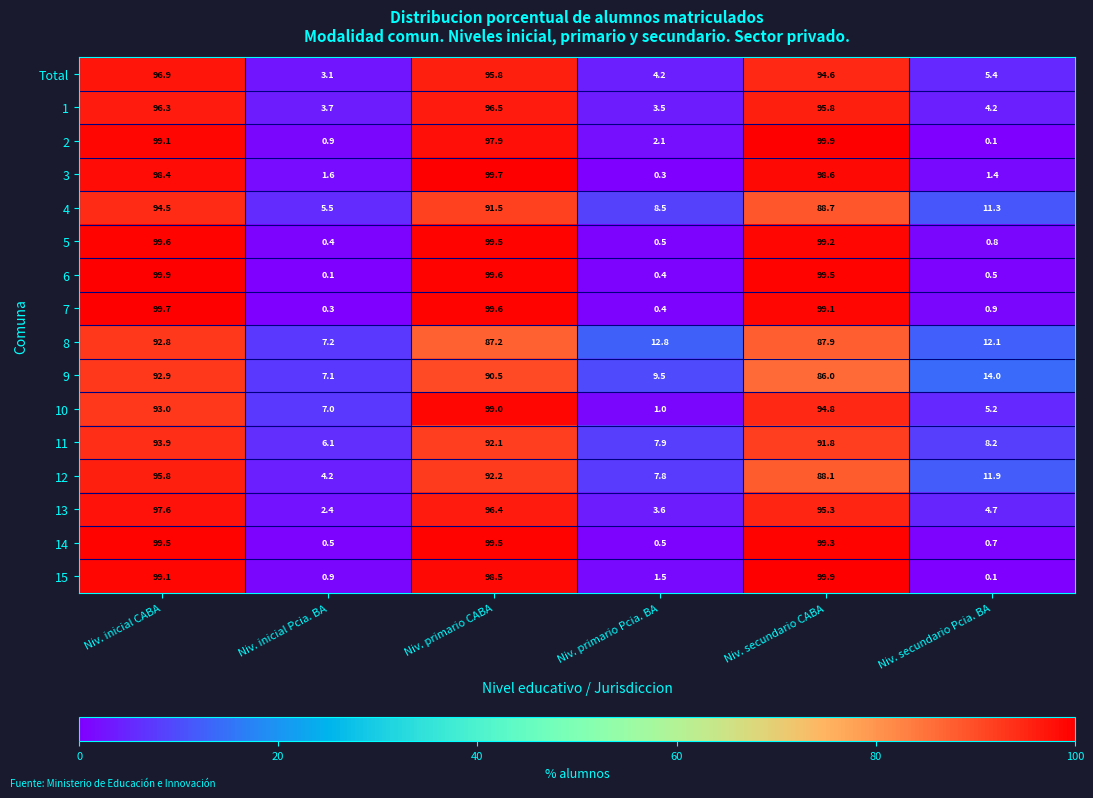

What is the total value across all series at Niv. primario CABA?

1535.5